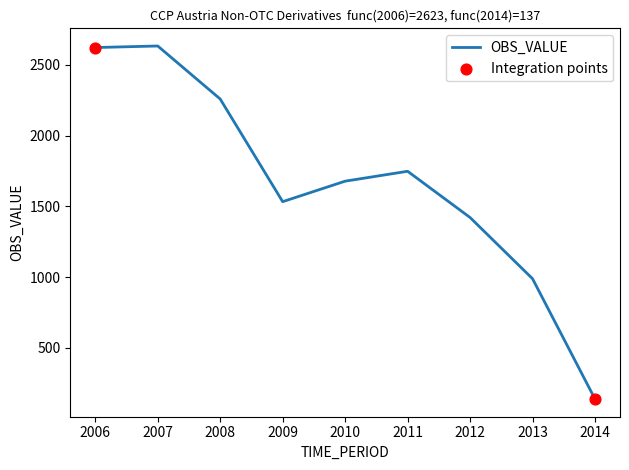

Approximately how many times larger is the value at 2011 compared to 2006?

0.7